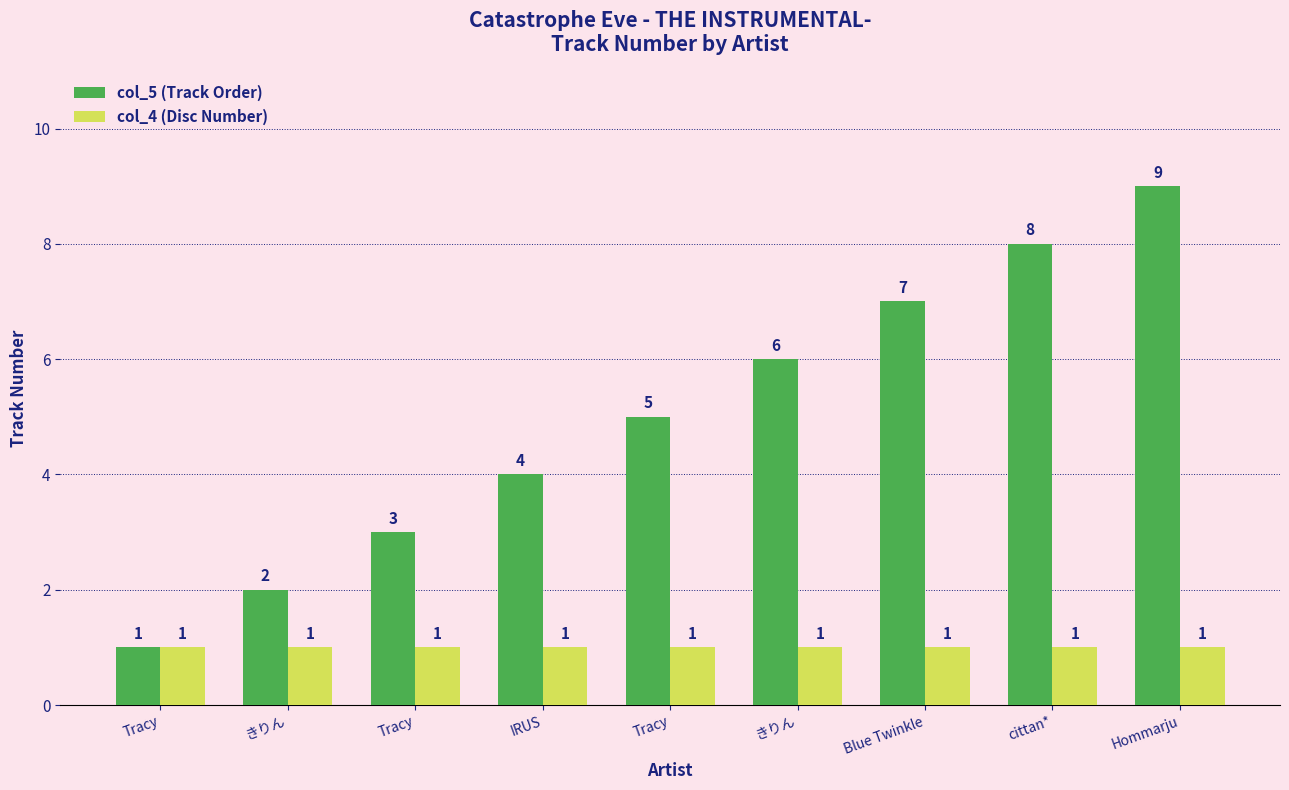

What is the spread (max minus min) of values at Blue Twinkle?

6